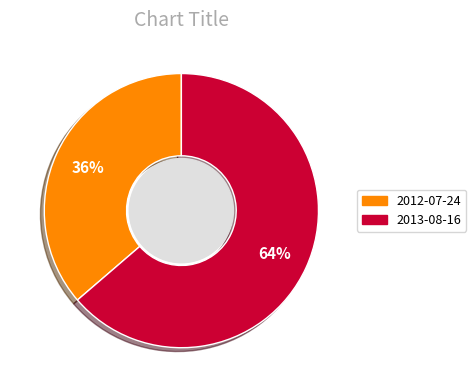

What percentage is the 2013-08-16 slice, to the nearest percent?

64%